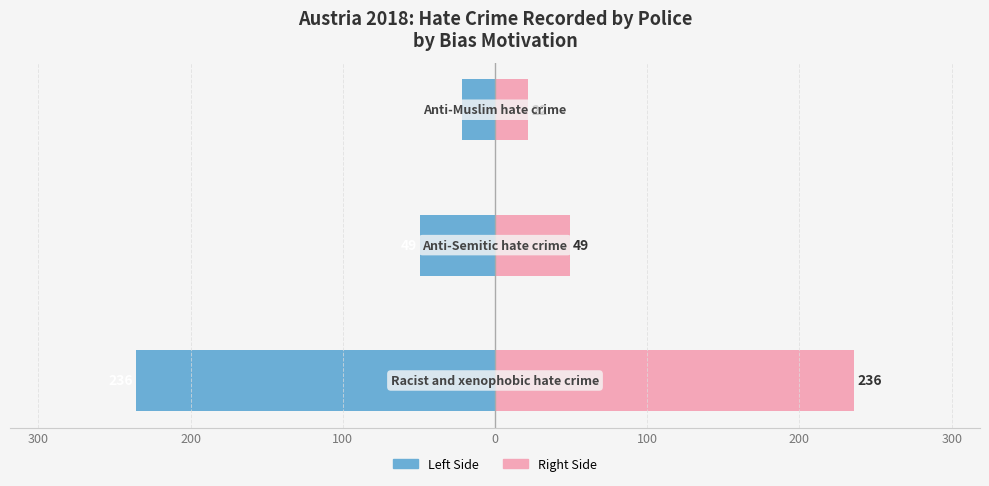

What is the minimum value for Recorded by Police (Left)?

-236